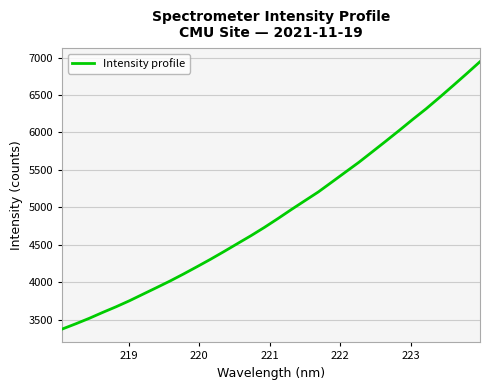

How many lines are shown in the chart?

1